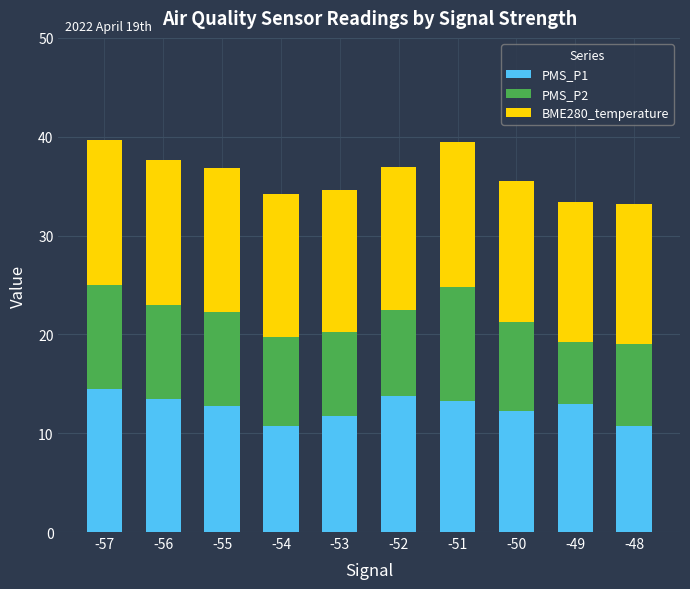

What is the total value across all series at -48?

33.2